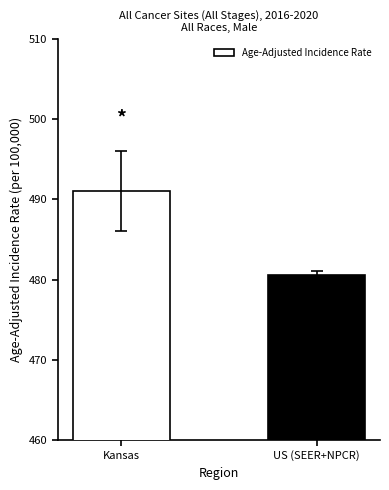

How many values are below 491?

1